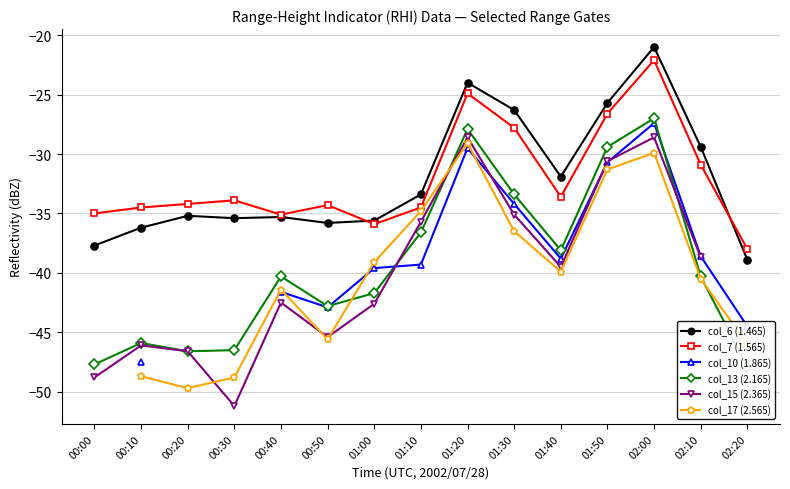

Is it true that col_10 (1.865) equals -58.9 at 02:10?

False